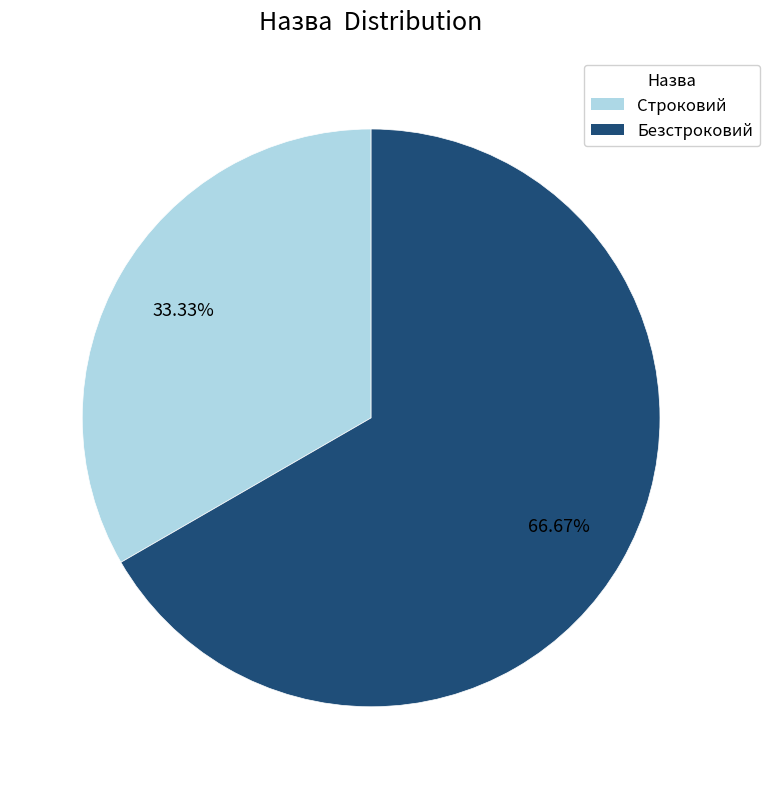

What percentage is the Безстроковий slice, to the nearest percent?

67%